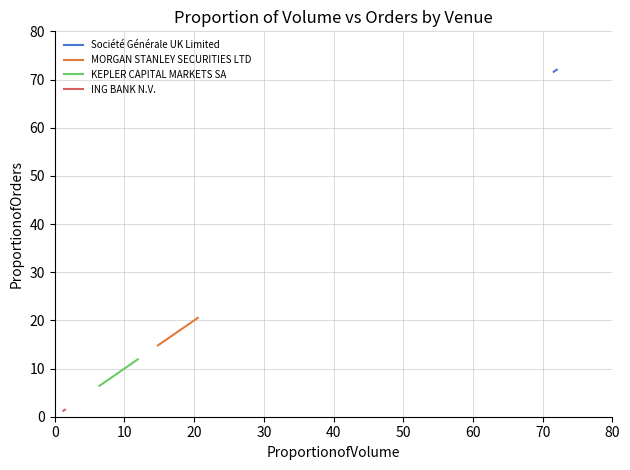

At how many categories does at least one series exceed 29?

2